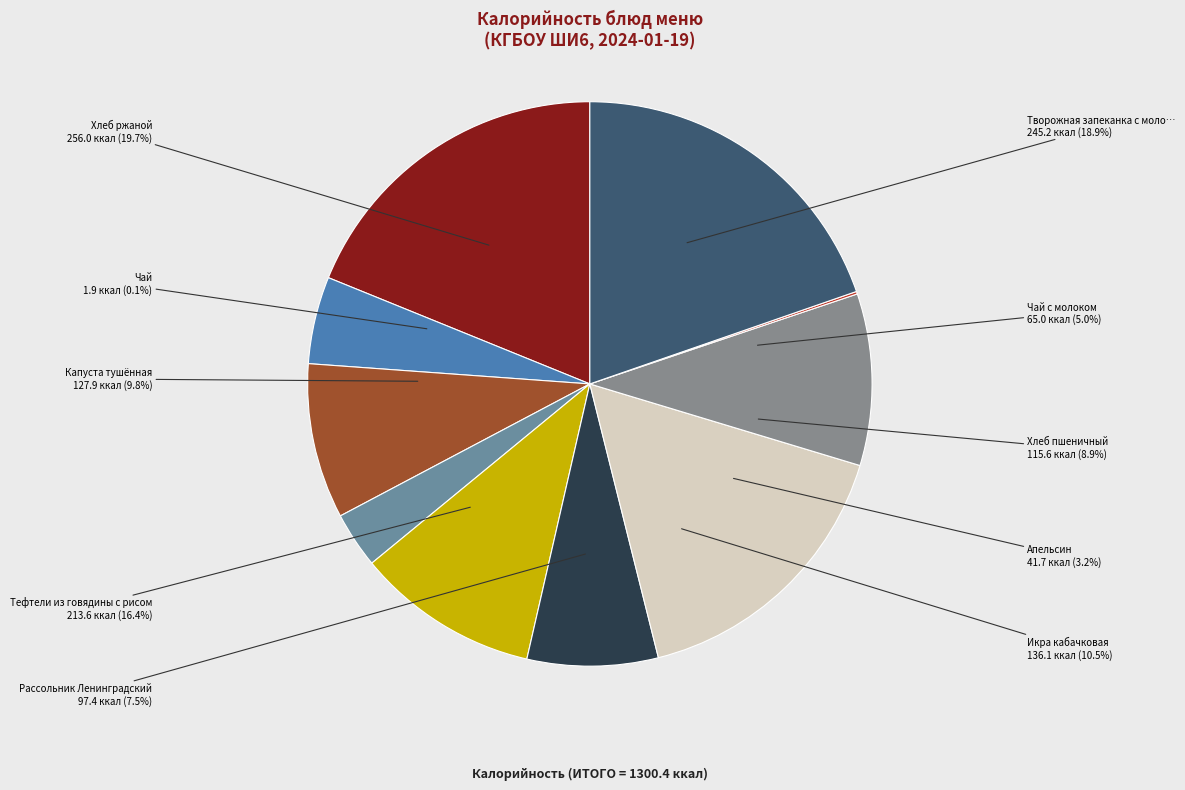

To the nearest percent, what percentage of the pie is Тефтели из говядины с рисом?

16%